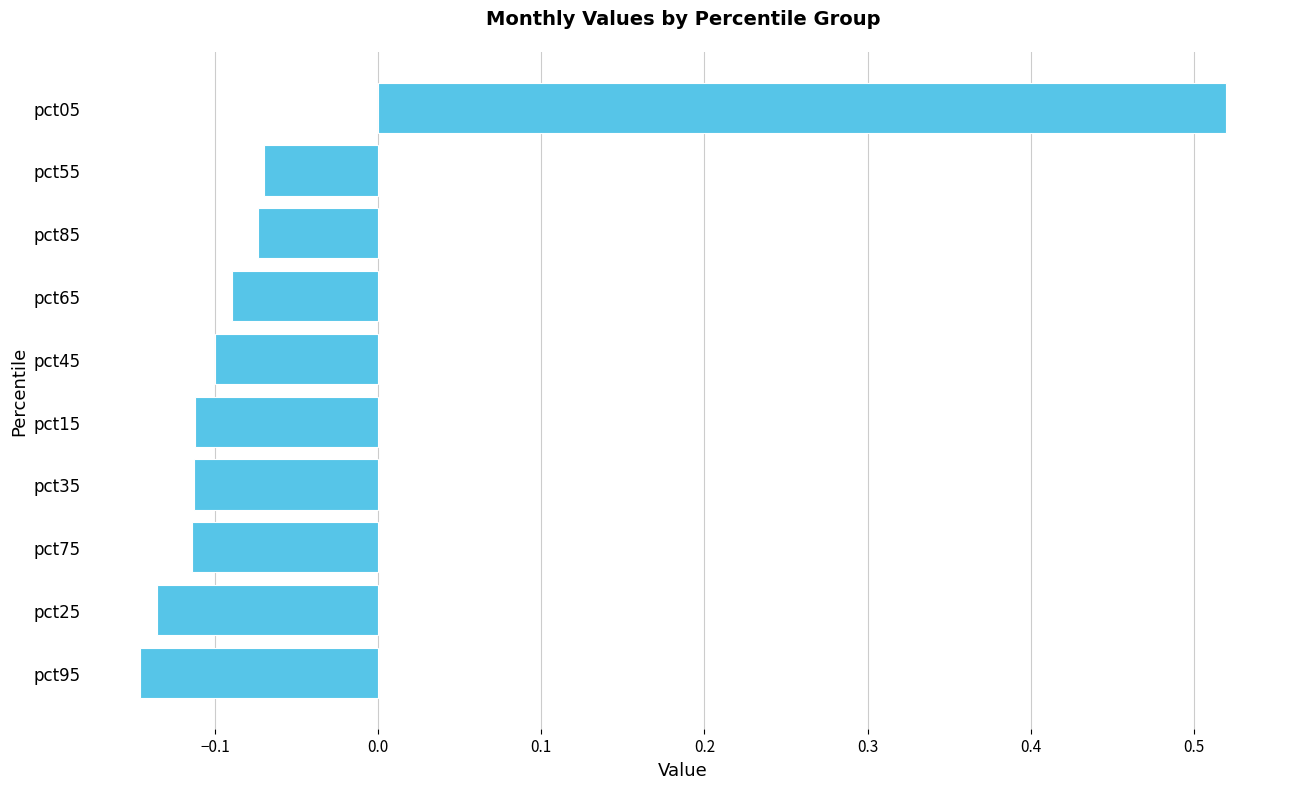

True or false: the data shows -0.1 at pct75.

True